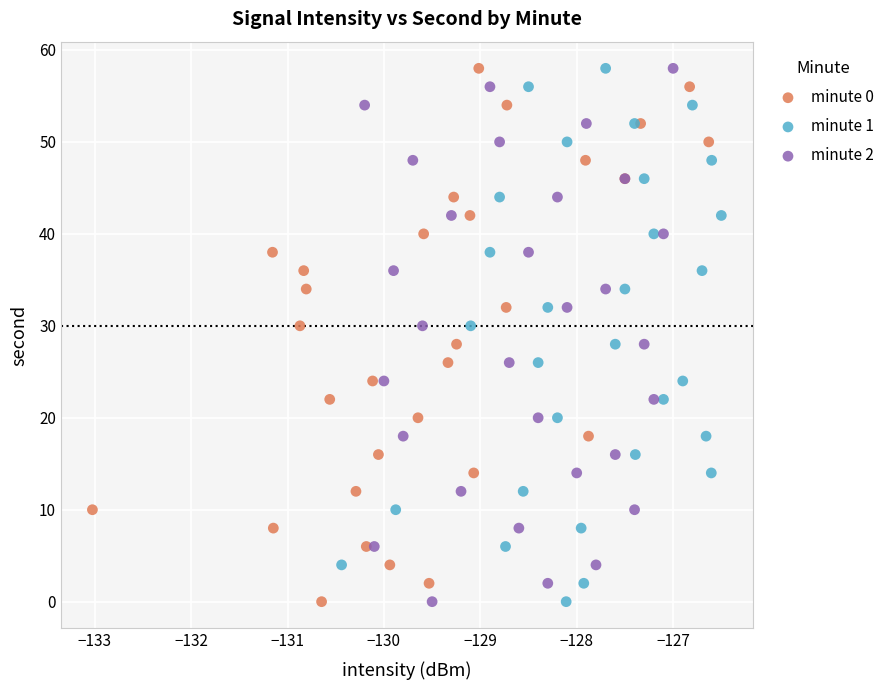

What are all the series names shown in the legend?

minute 0, minute 1, minute 2